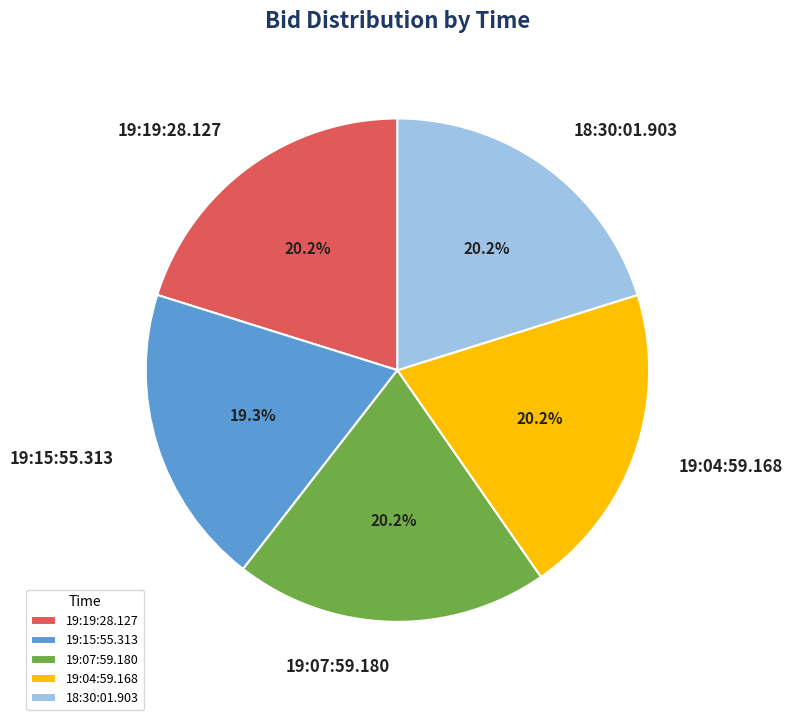

Is it true that 18:30:01.903 is 15% of the pie?

False